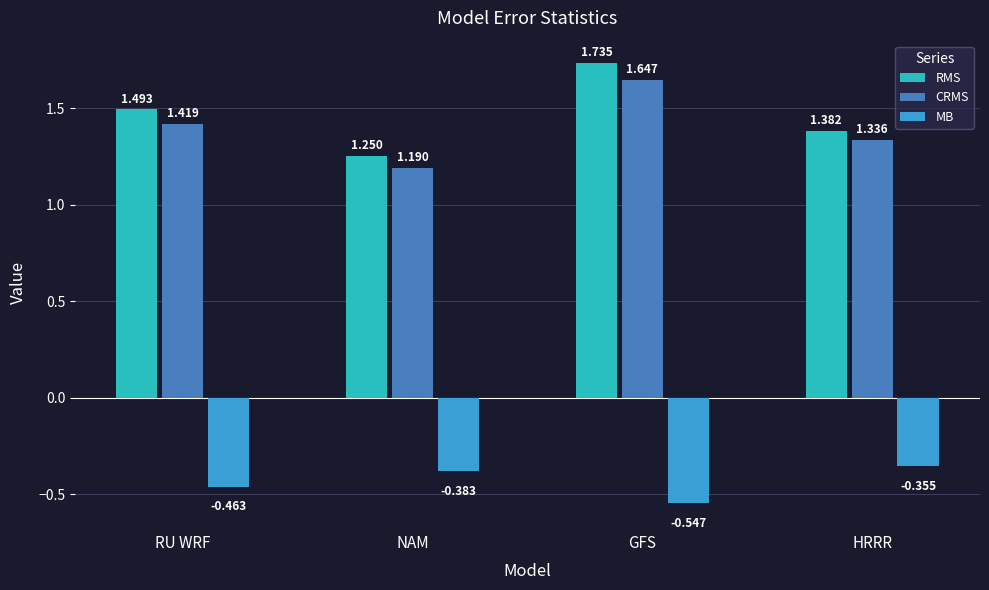

What are all the series names shown in the legend?

RMS, CRMS, MB